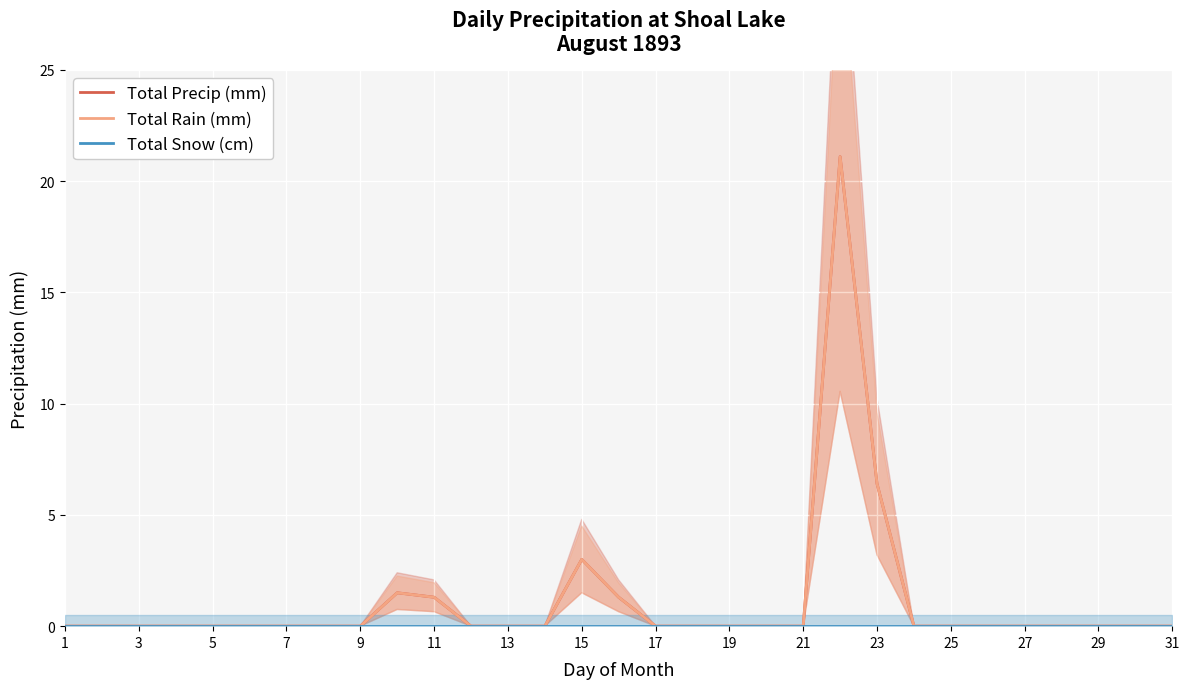

Between 19 and 21, which is larger?

19